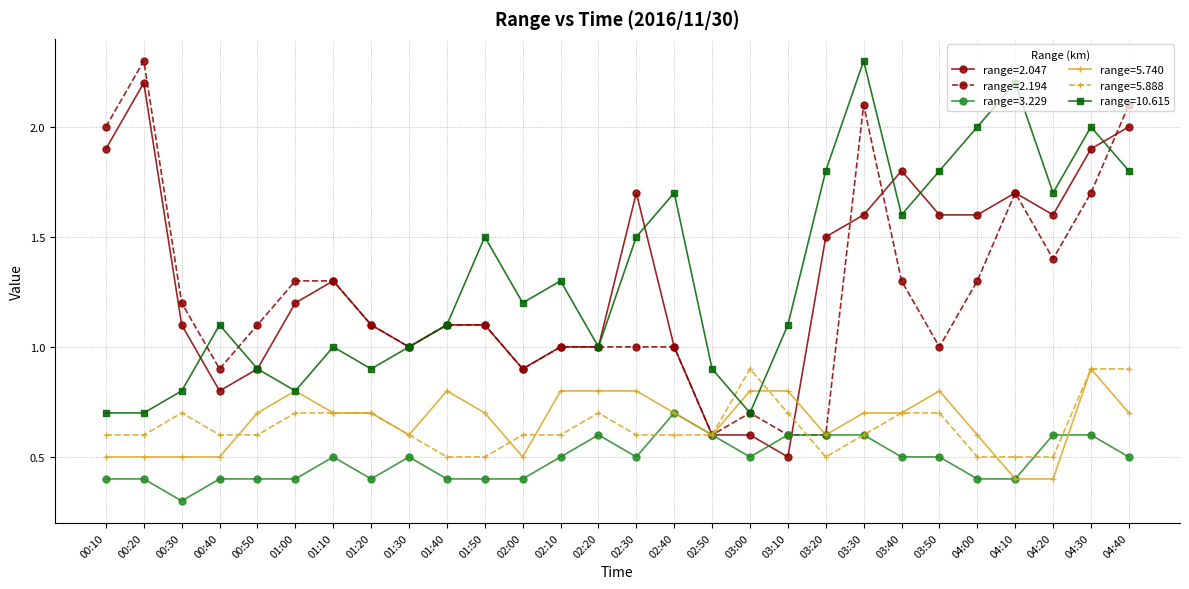

Count the number of data series in this chart.

6